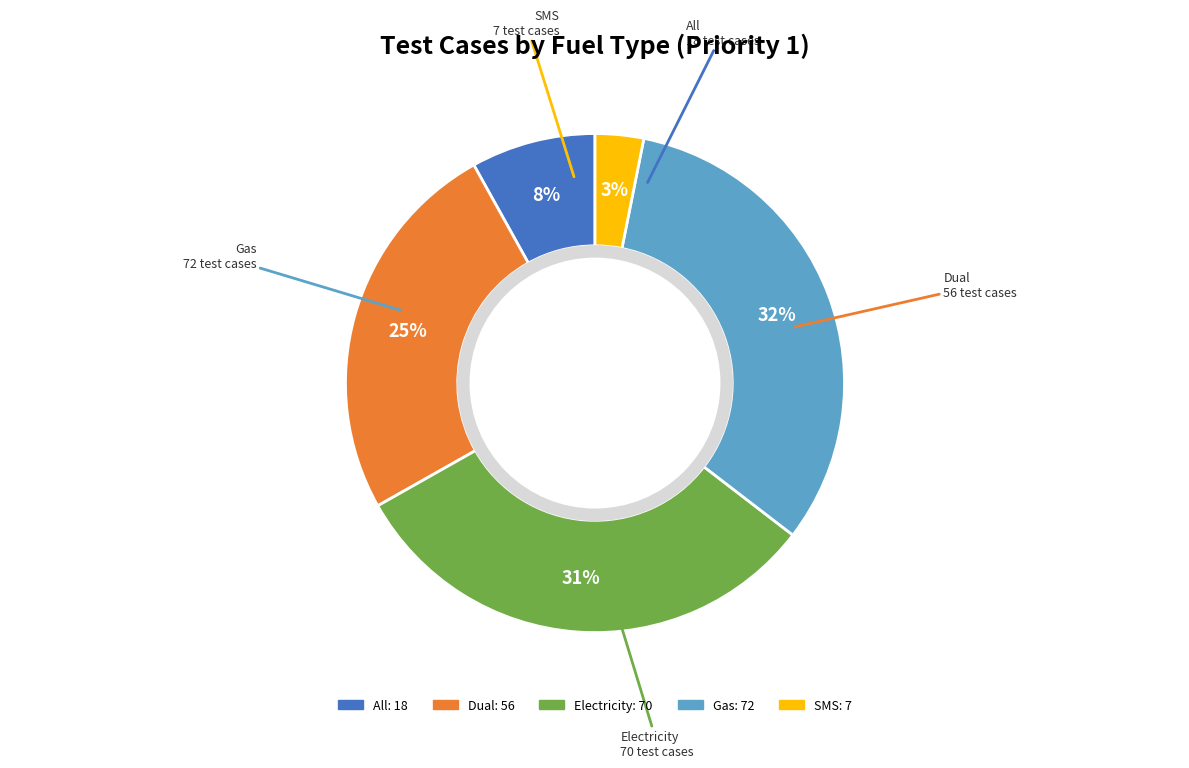

Between Gas and Electricity, which is larger?

Gas